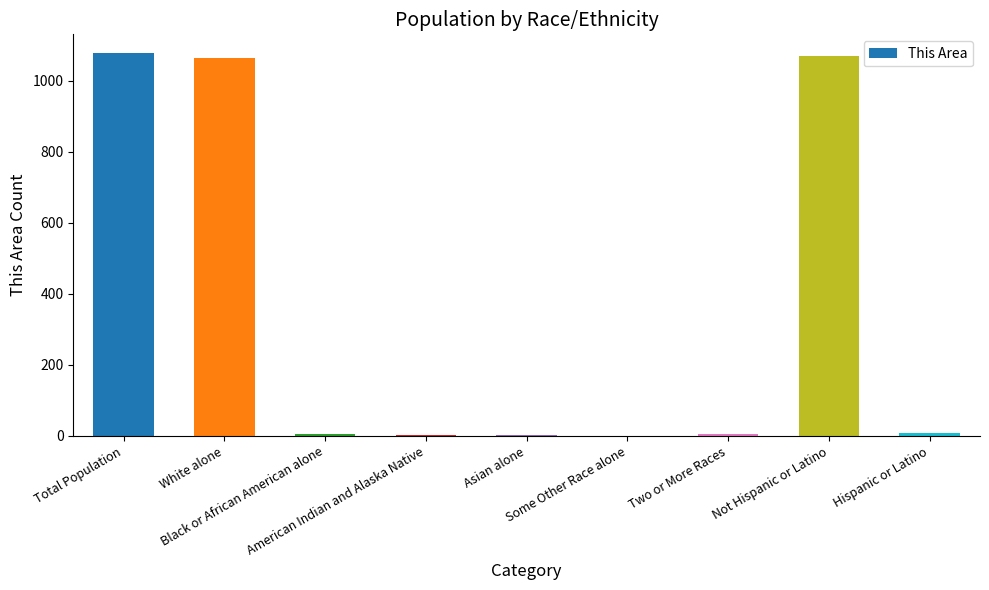

What is the sum of all values?

3231